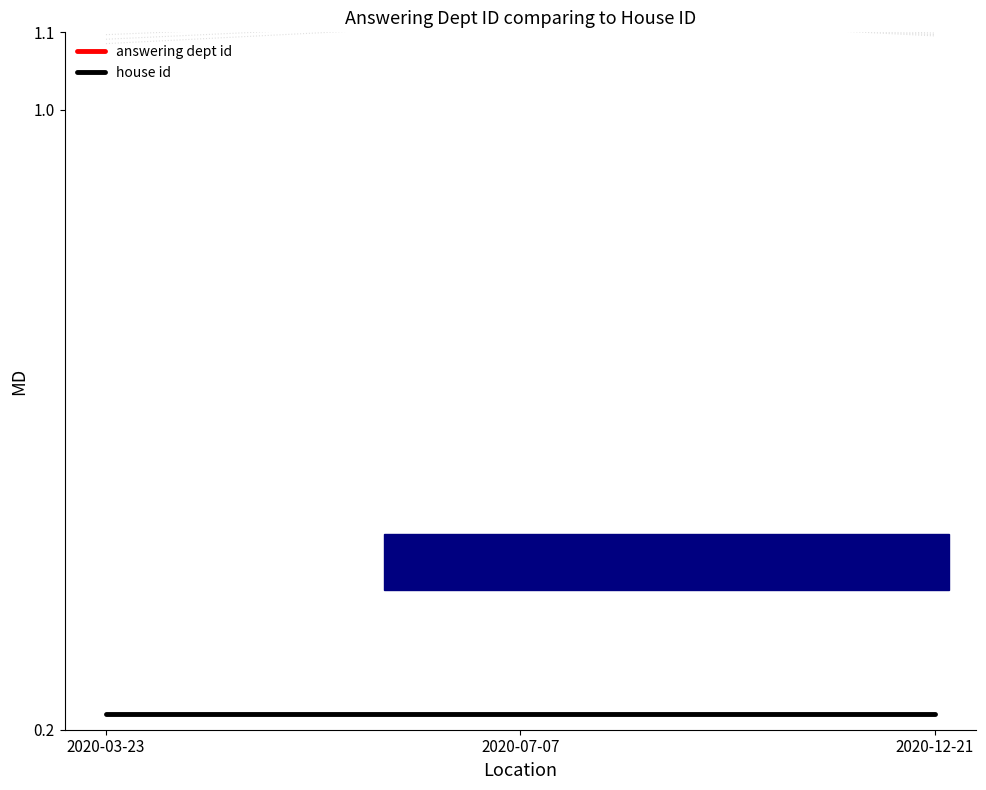

What is the spread (max minus min) of values at 2020-03-23?

0.9